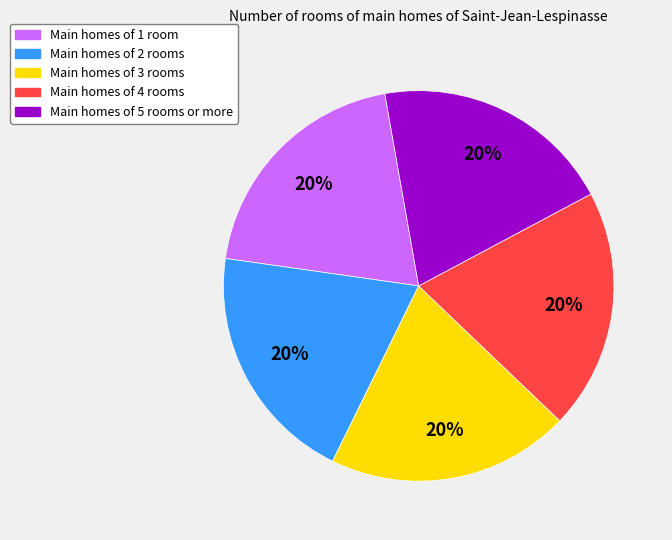

Does any single category account for the majority?

No